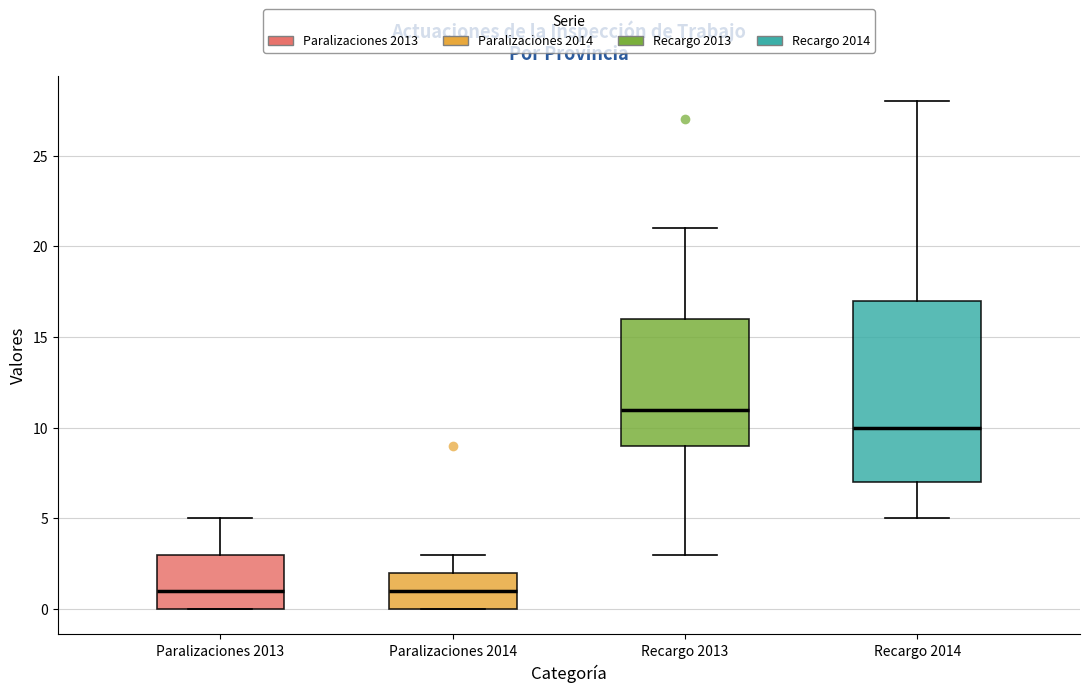

Where is the lower edge of the box for Recargo 2014 on the y-axis? The values are not printed on the chart, so give them approximately, as read against the axis.

7